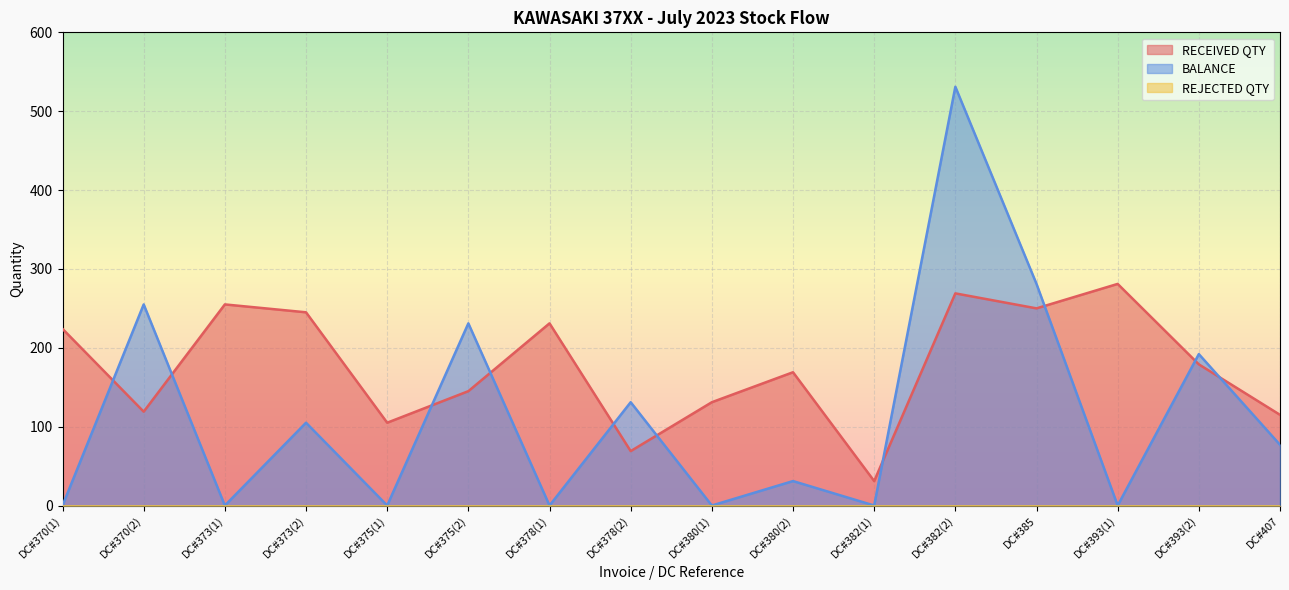

What is the value of the RECEIVED QTY point at the 4th from the left?

245